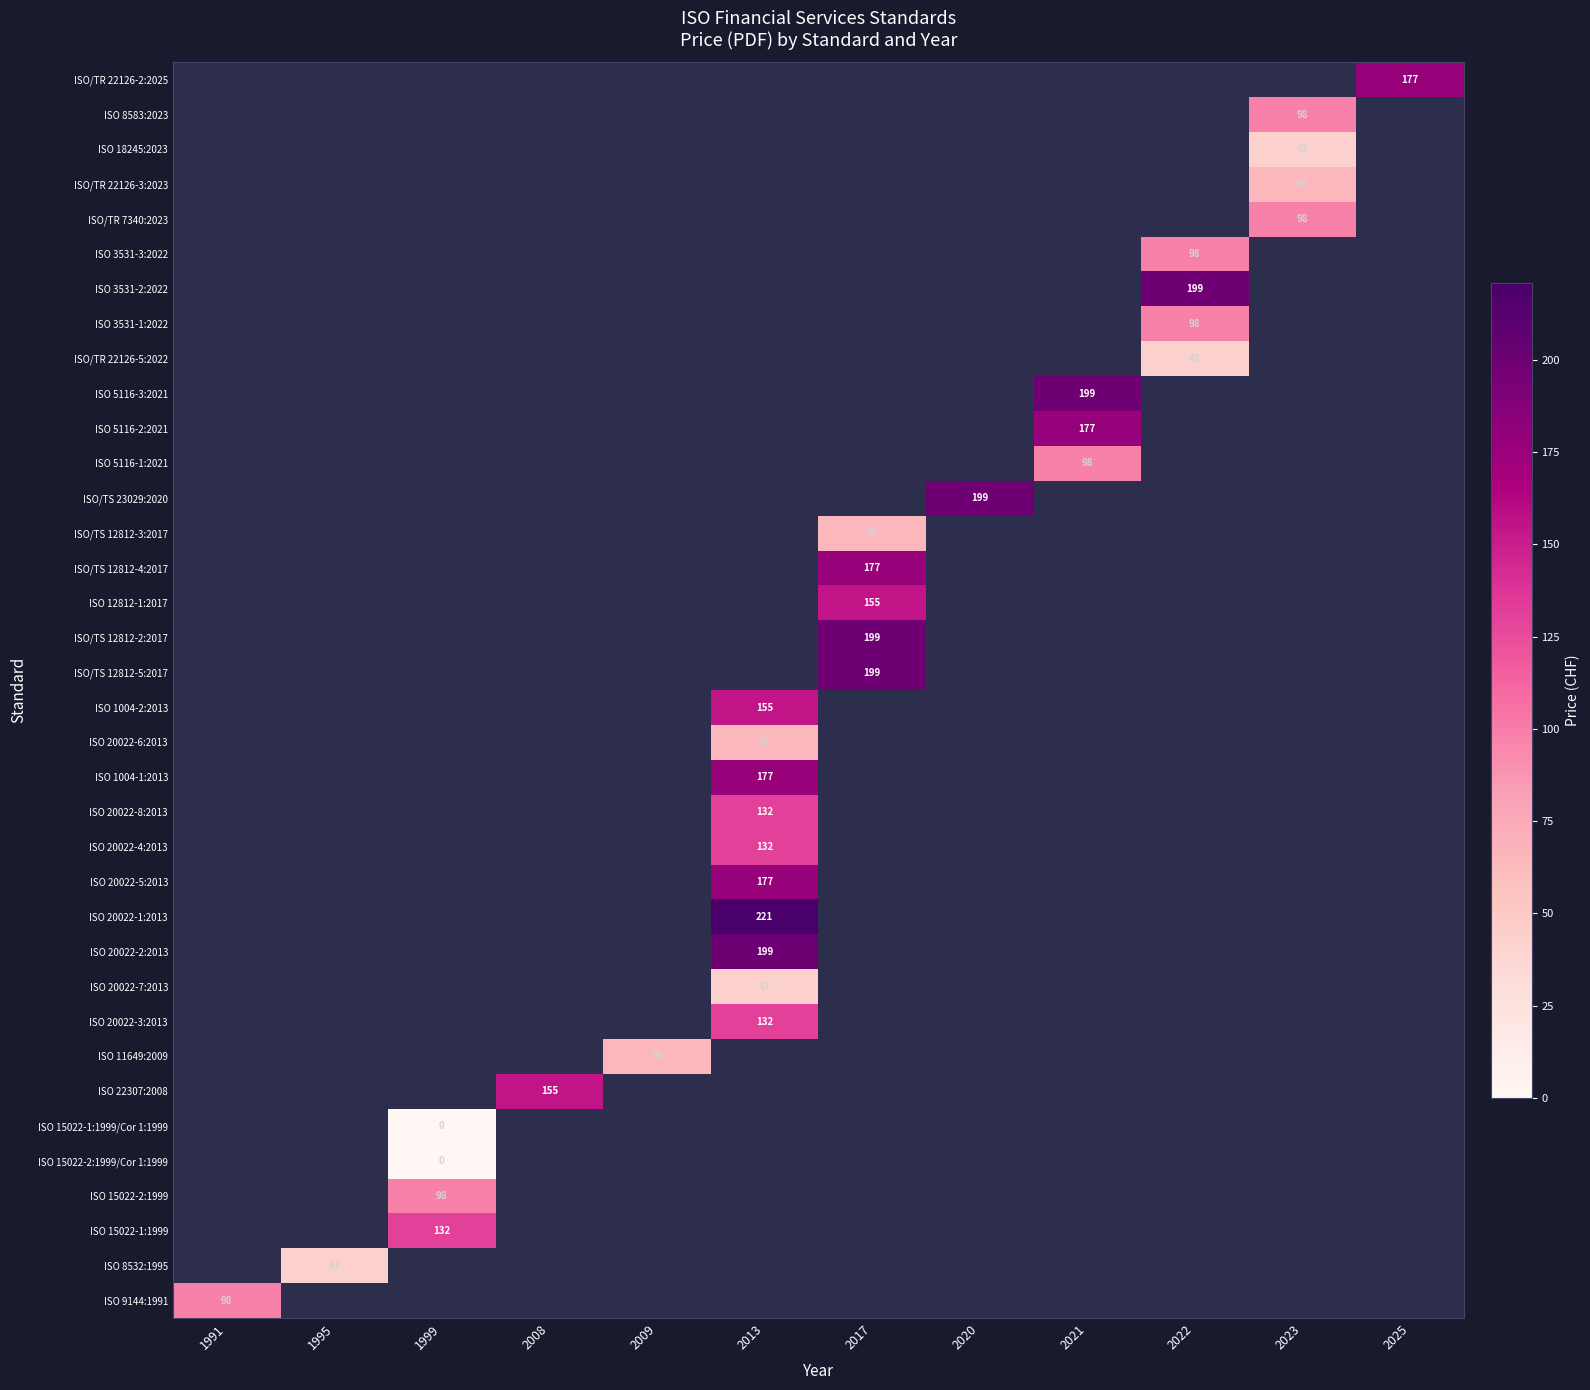

Is it true that ISO 20022-6:2013 equals 16 at 2013?

False